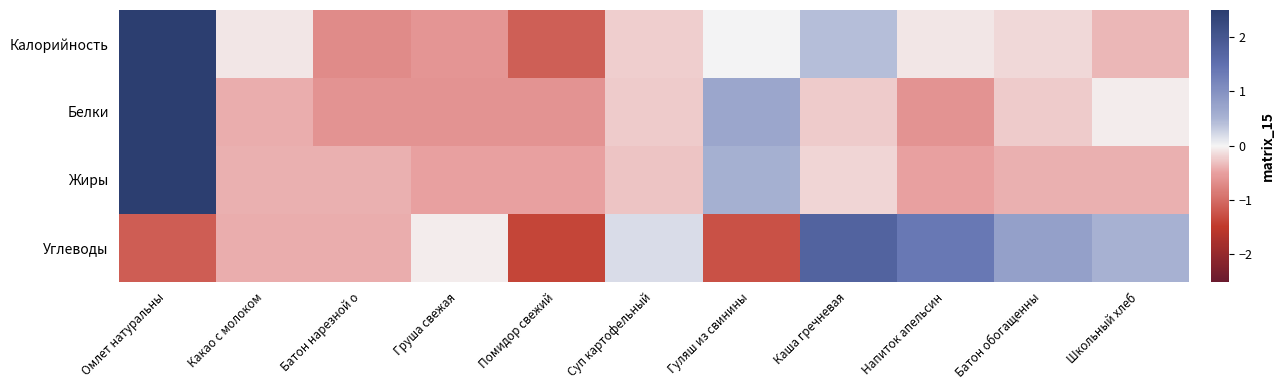

At which category is the sum across all series the highest?

Омлет натуральны